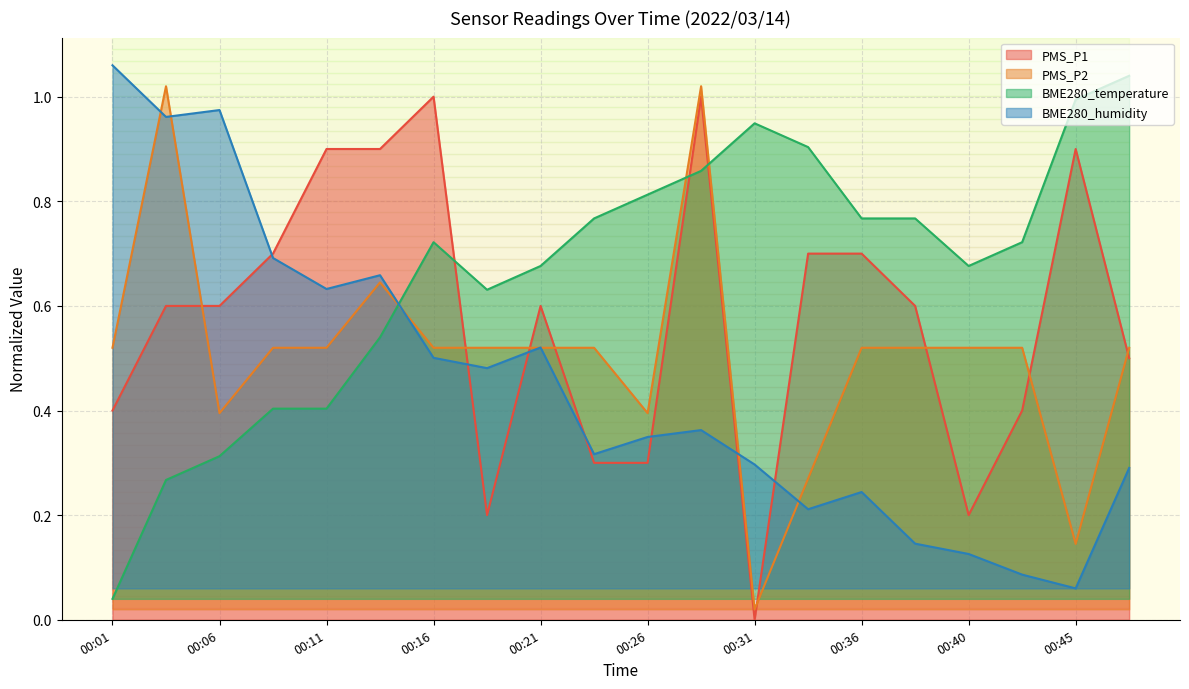

Is the value of BME280_temperature at 00:06 greater than the value of PMS_P1 at 00:36?

No